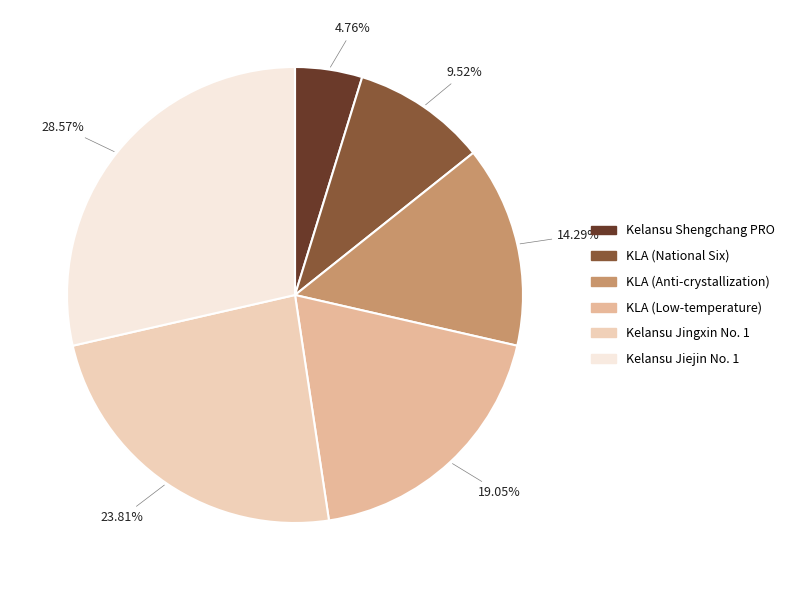

What is the largest slice in the pie chart?

Kelansu Jiejin No. 1